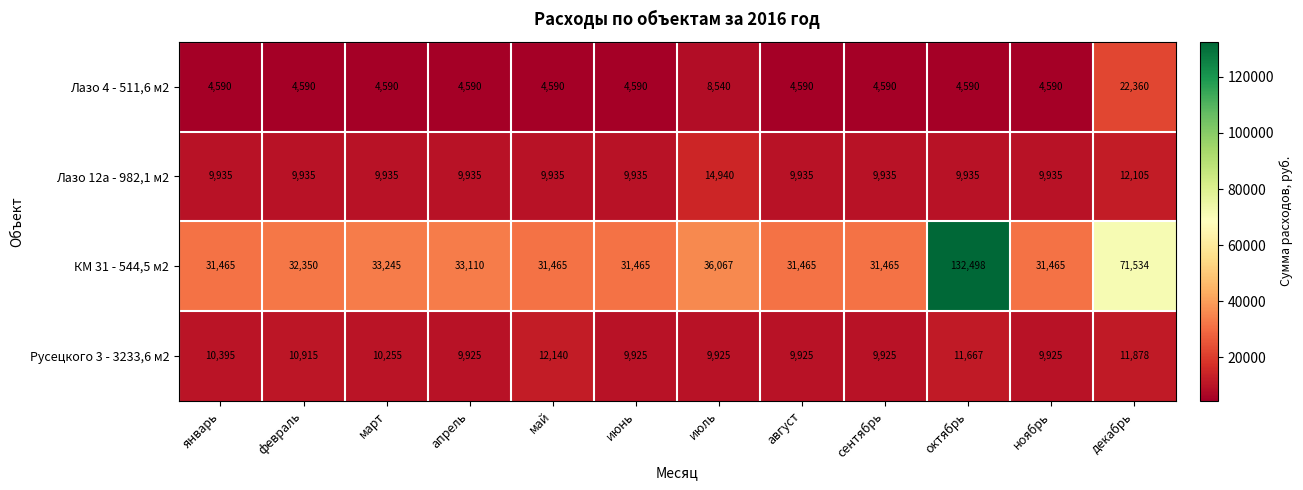

What is the difference between the highest and lowest values at сентябрь?

26875